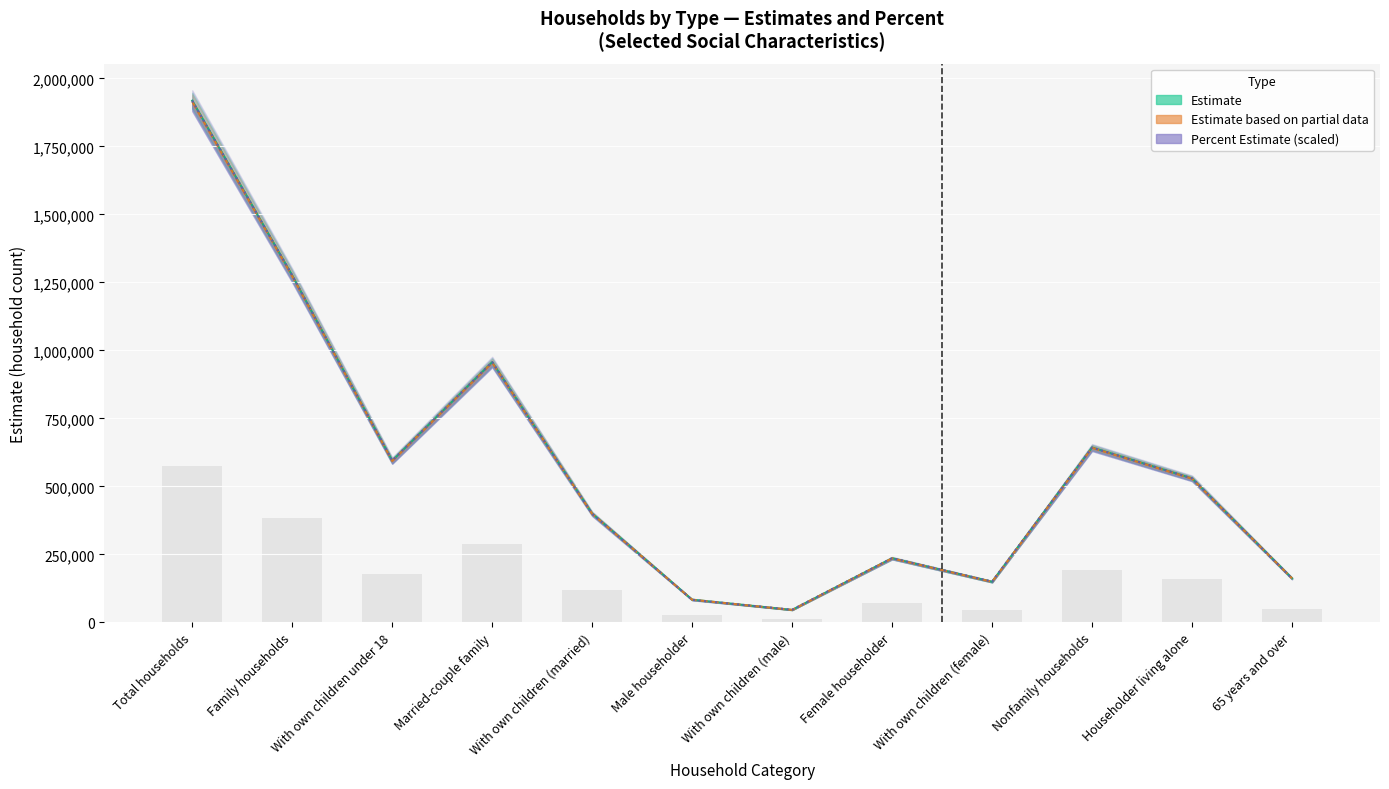

At which label does Estimate based on partial data reach its minimum?

With own children (male)